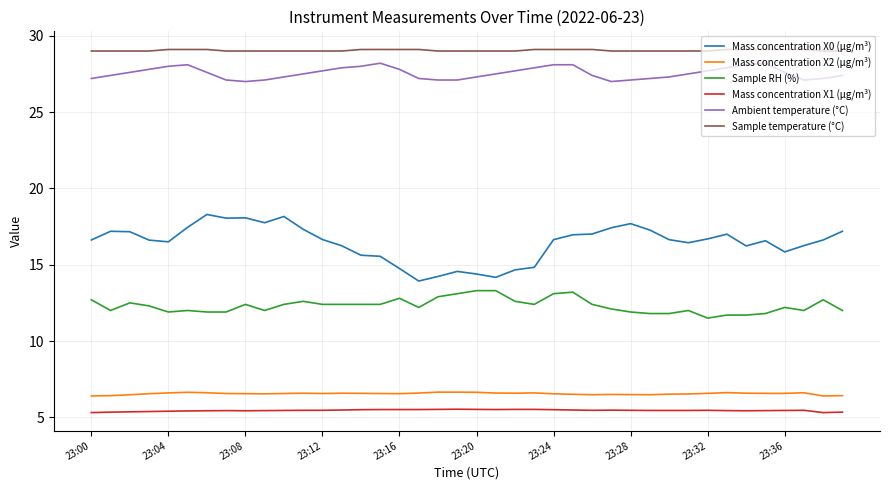

Which series has the widest spread of values?

Mass concentration X0 (μg/m³)